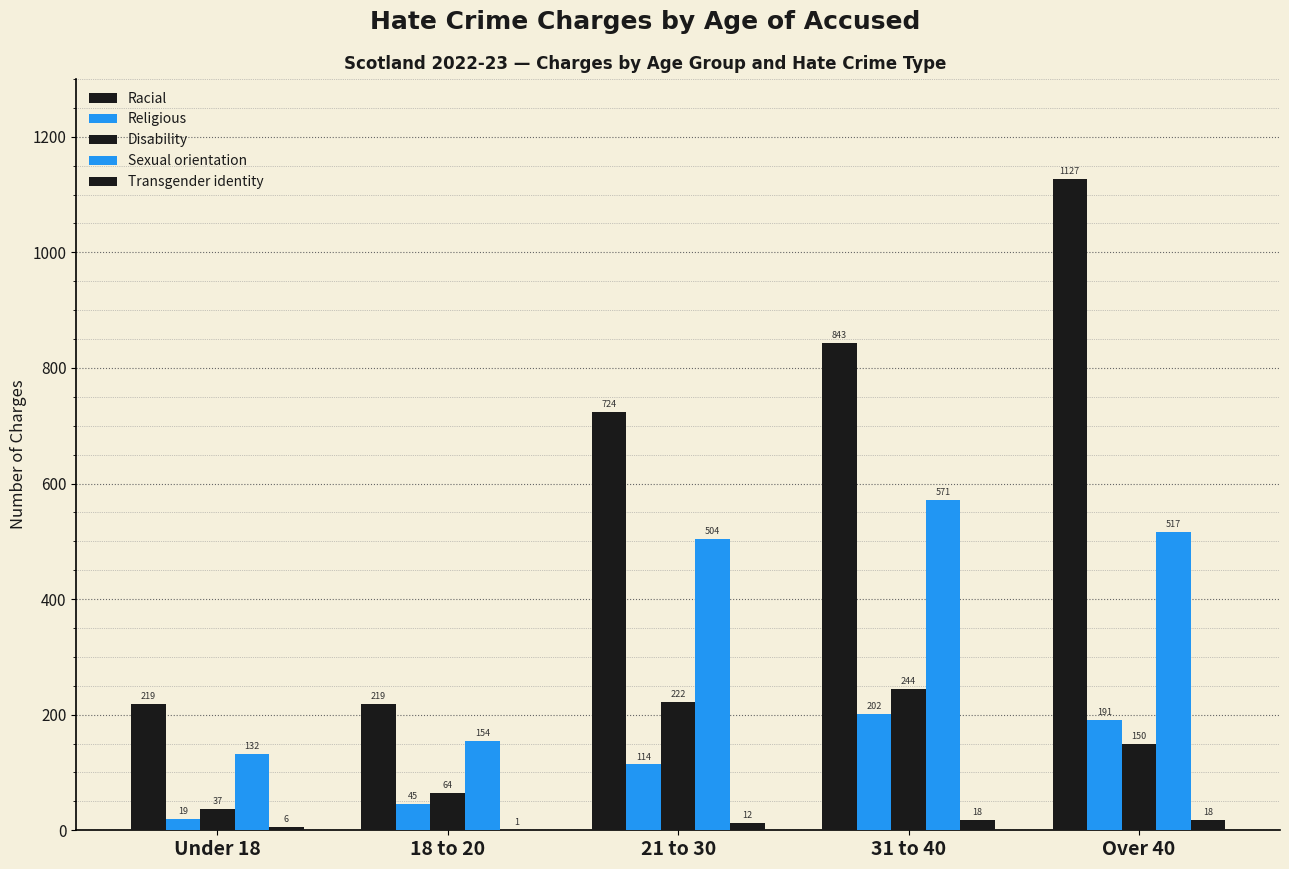

How many data points does each series have?

5